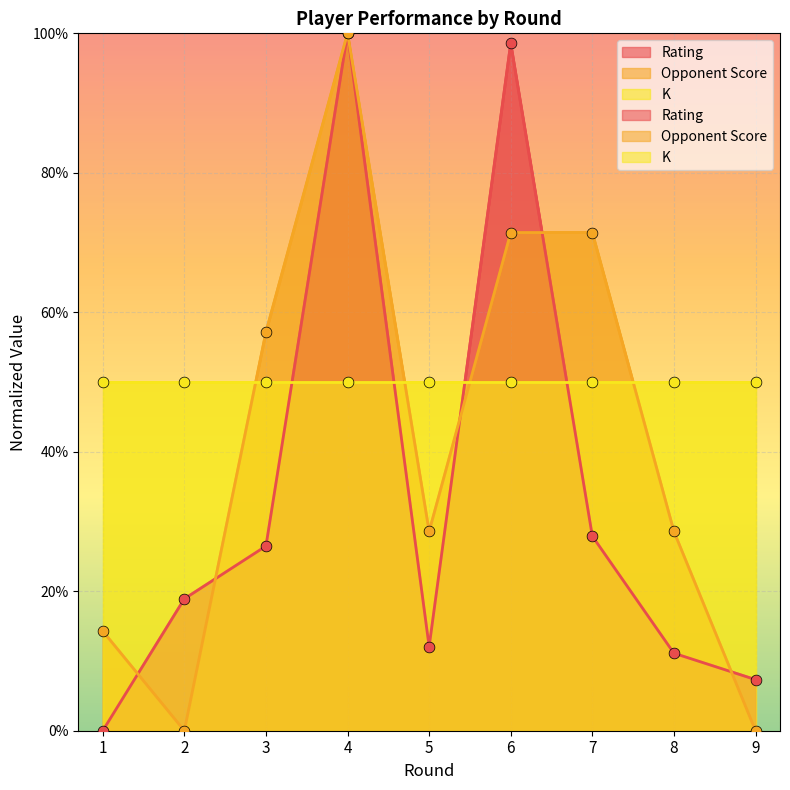

Which series reaches the maximum Y coordinate?

Rating